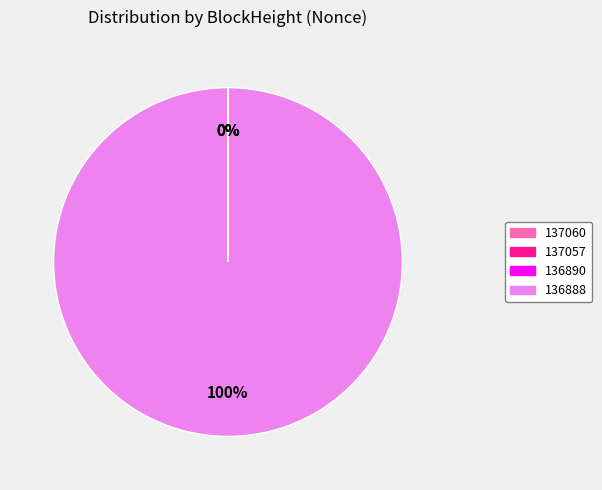

Which category has the biggest portion of the pie?

136888